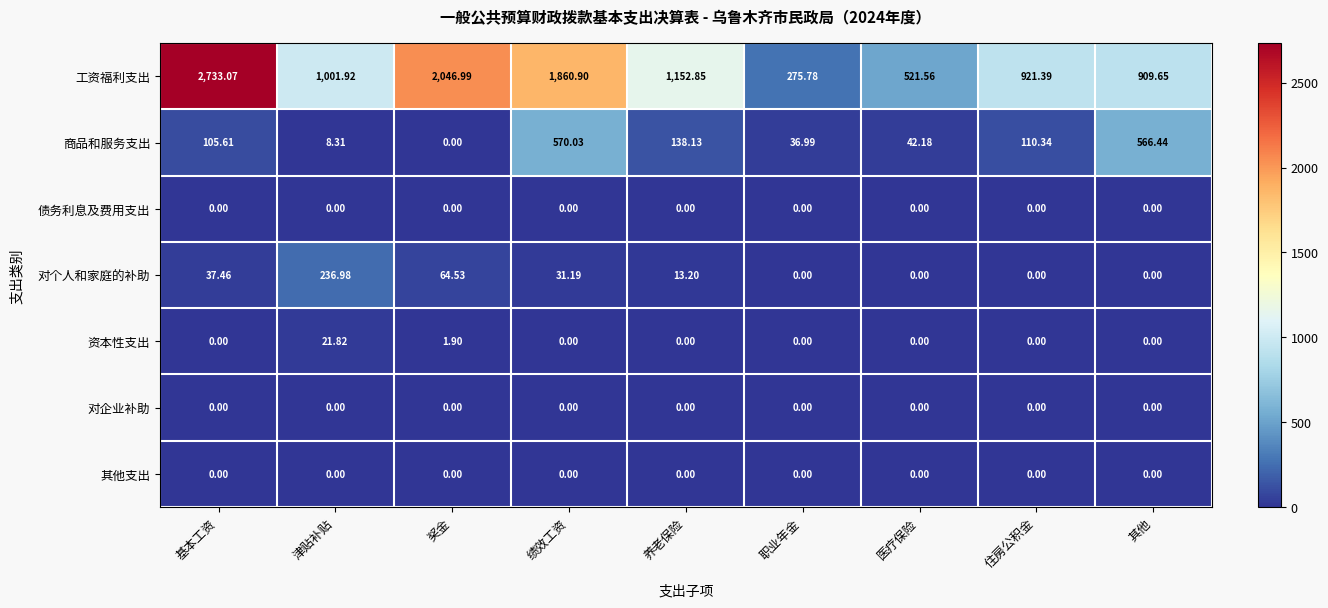

At which category is the sum across all series the highest?

基本工资